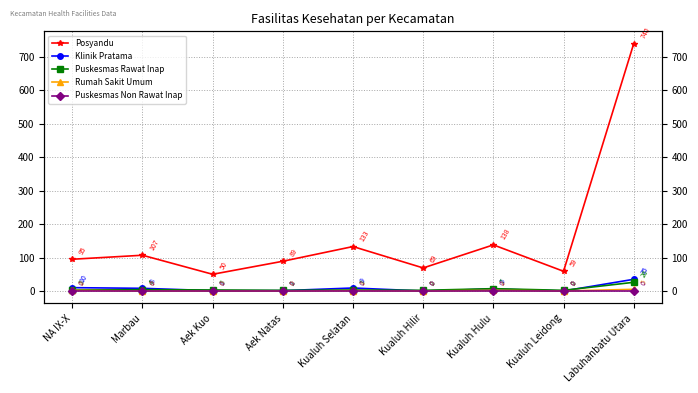

What is the difference between the maximum and second lowest values in the Rumah Sakit Umum series?

5